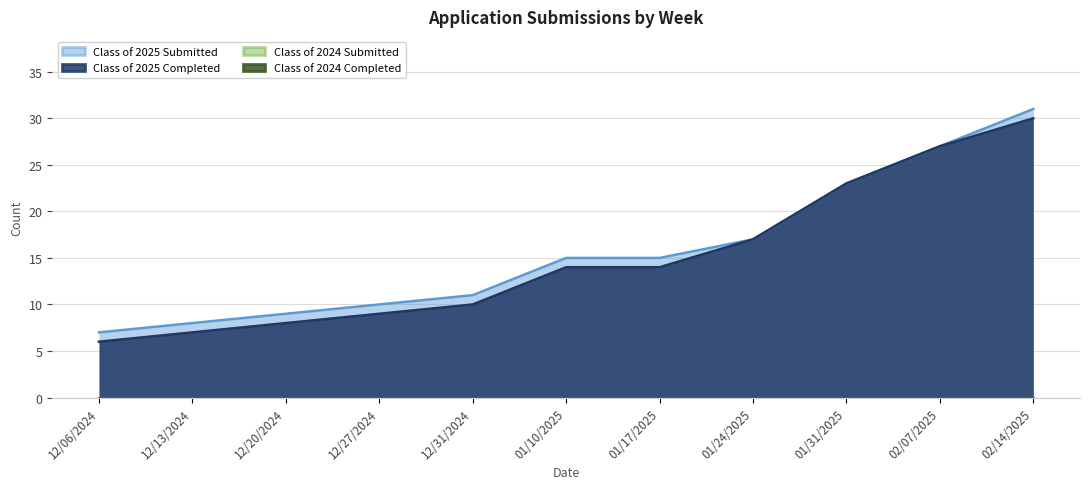

Is it true that Class of 2025 Submitted equals 6 at 01/24/2025?

False